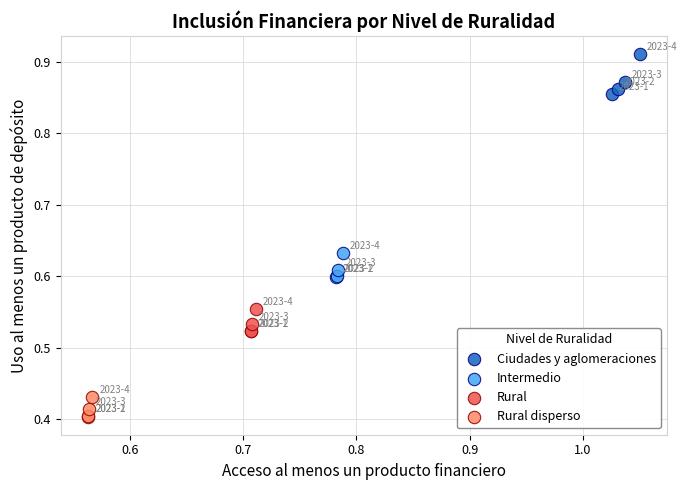

Which series has the widest spread of Y values?

Ciudades y aglomeraciones